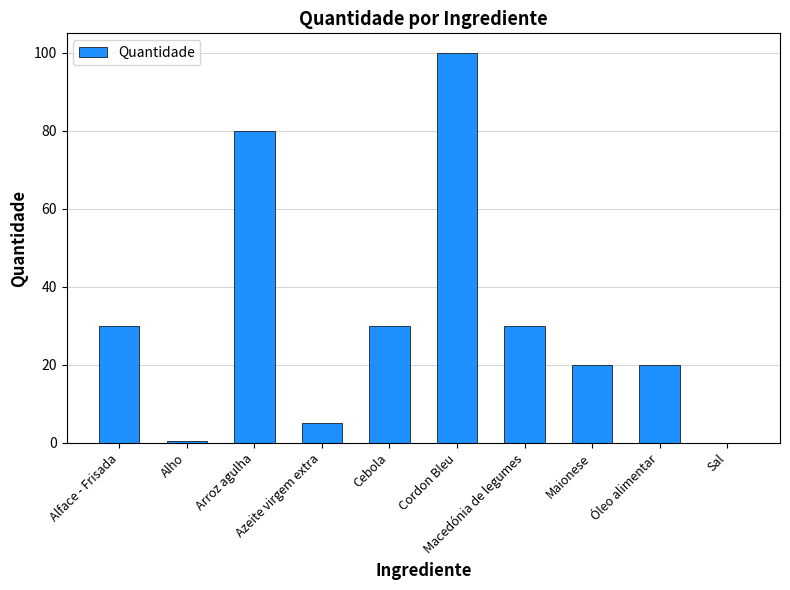

What is the greatest value displayed?

100.0